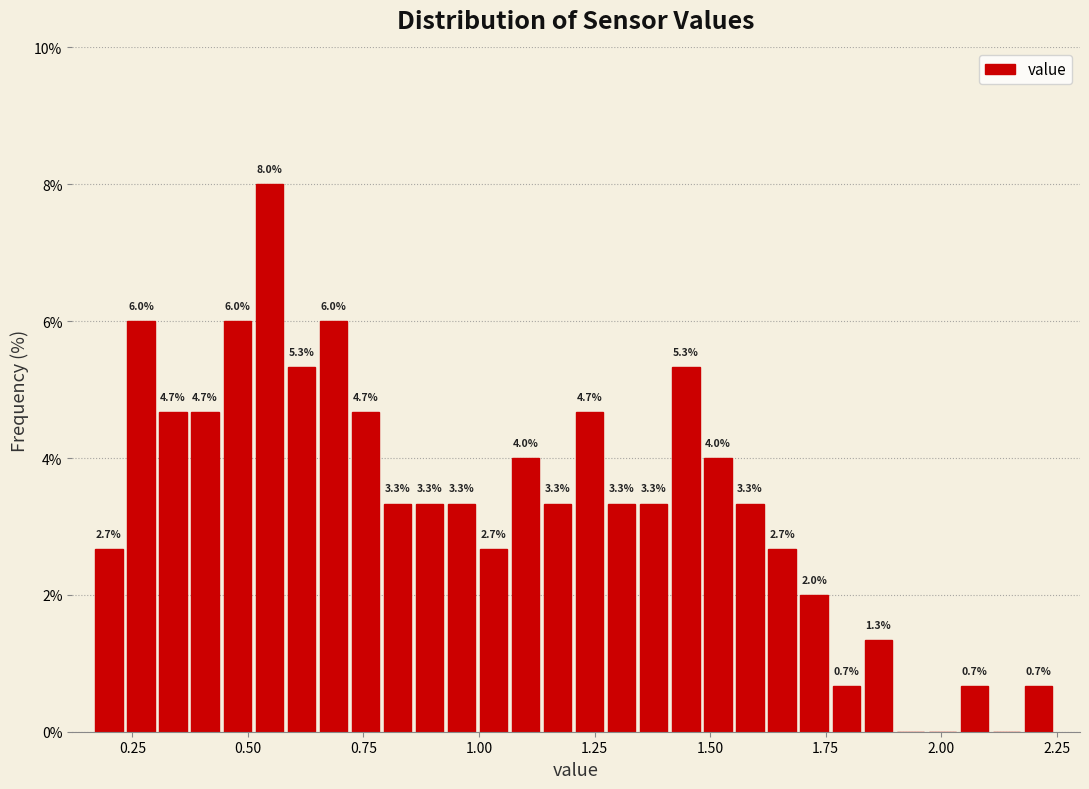

Read against the x-axis, roughly where is the centre of the tallest bar?

0.55